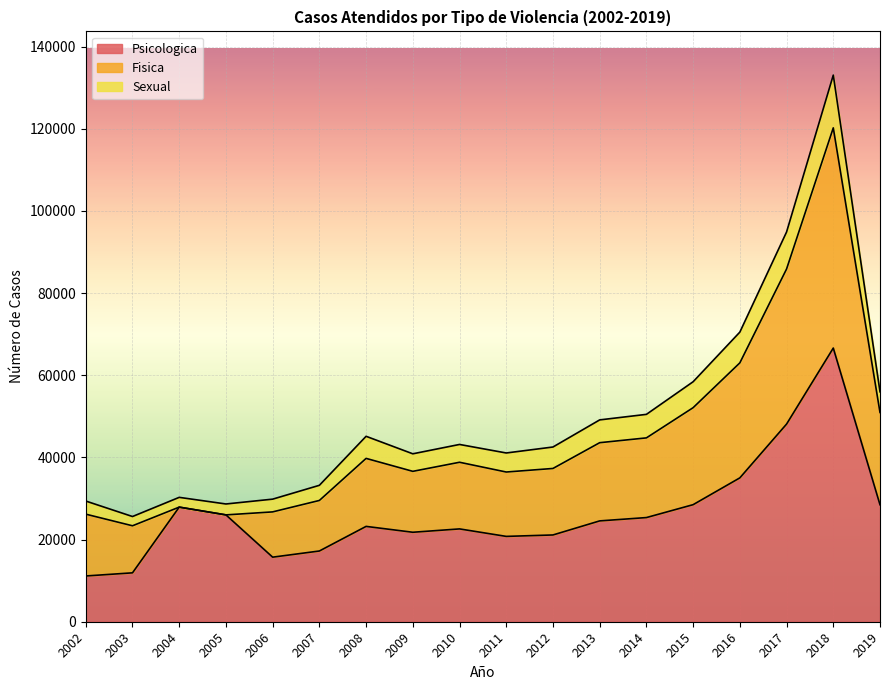

How many lines are shown in the chart?

3